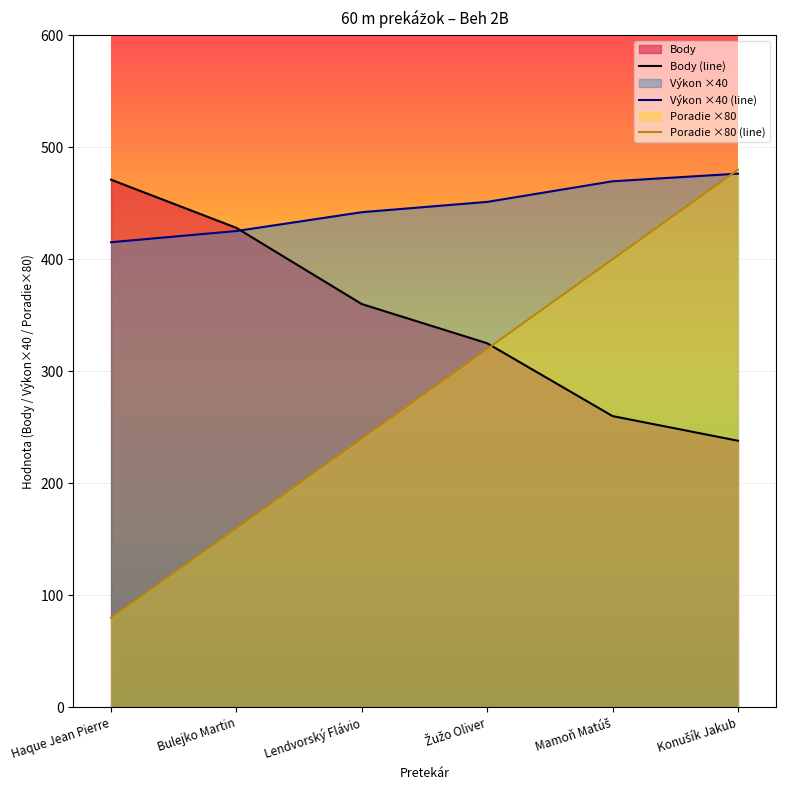

Which has a higher value, Mamoň Matúš or Lendvorský Flávio?

Lendvorský Flávio